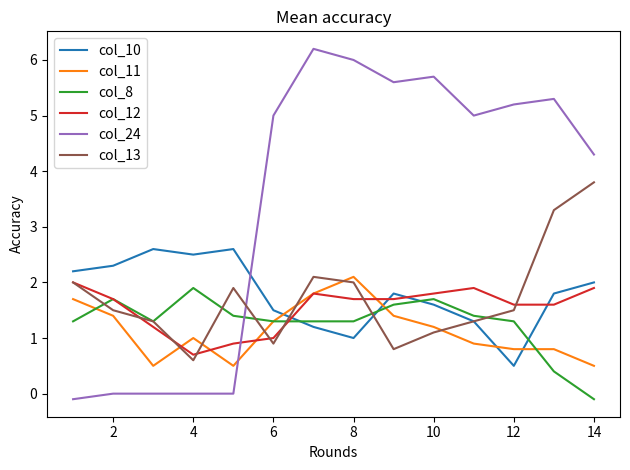

What is the maximum value for col_8?

1.9